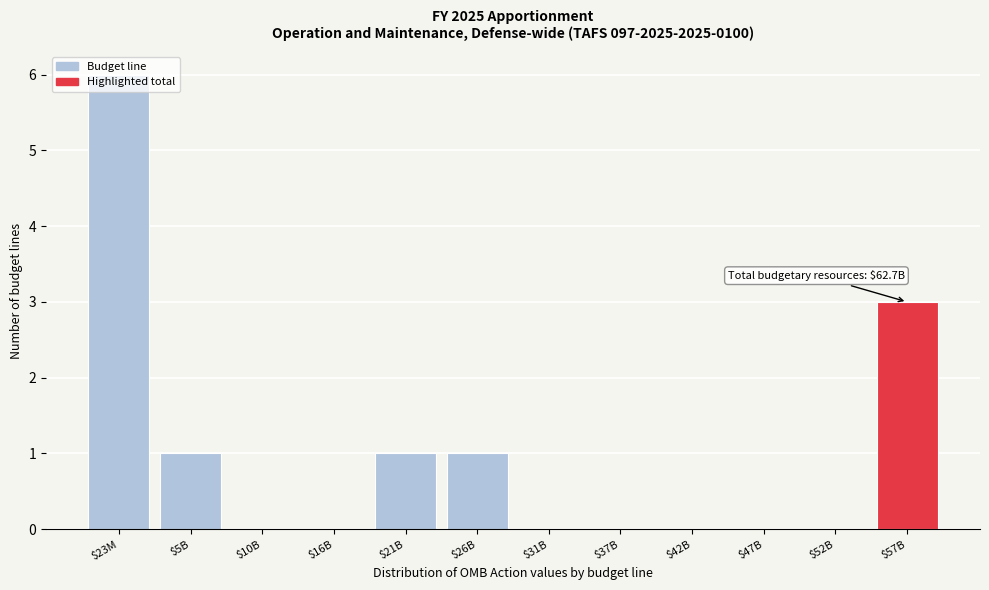

What is the sum of all values?

12